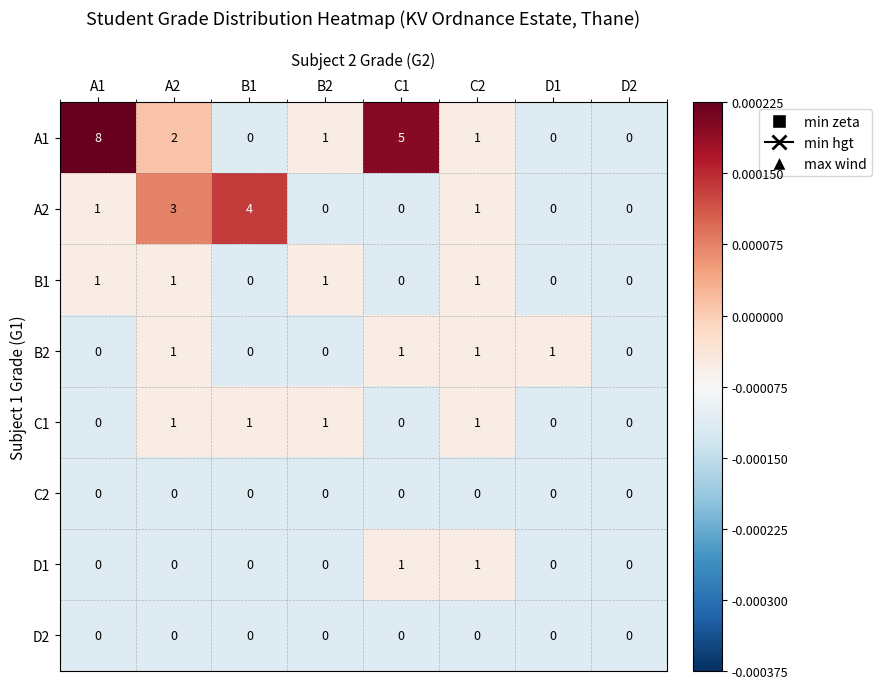

At which category is the sum across all series the highest?

A1